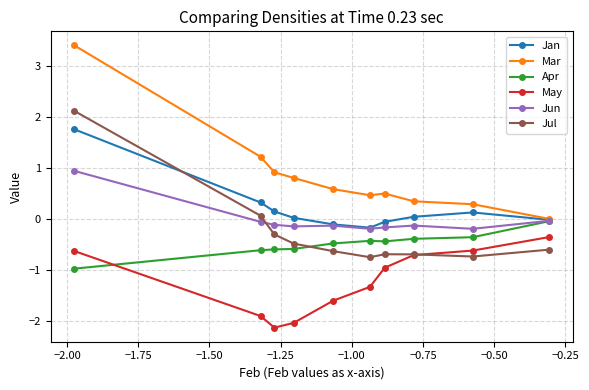

How many categories are shown in the chart?

10